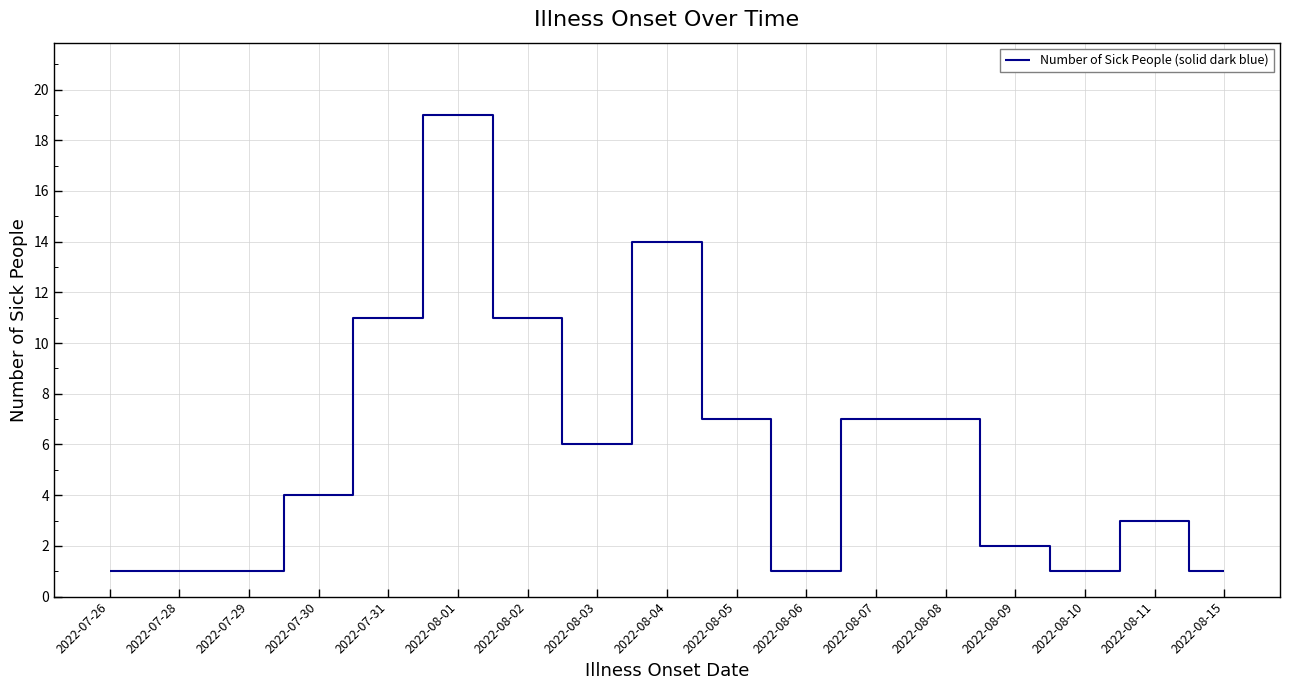

What is the smallest value displayed?

1